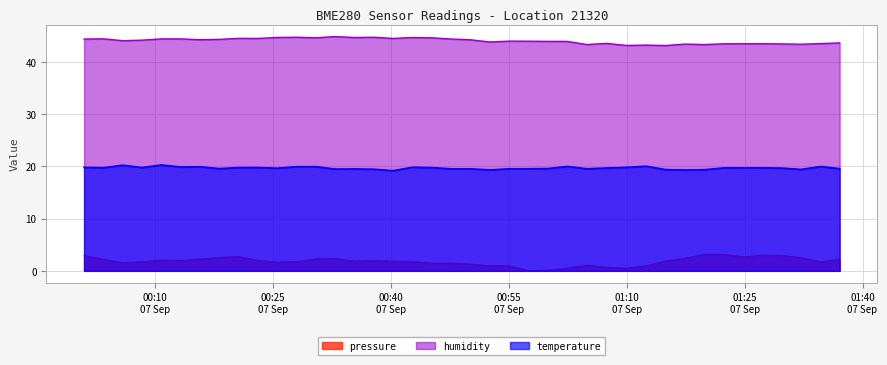

True or false: pressure and temperature intersect in this chart.

False